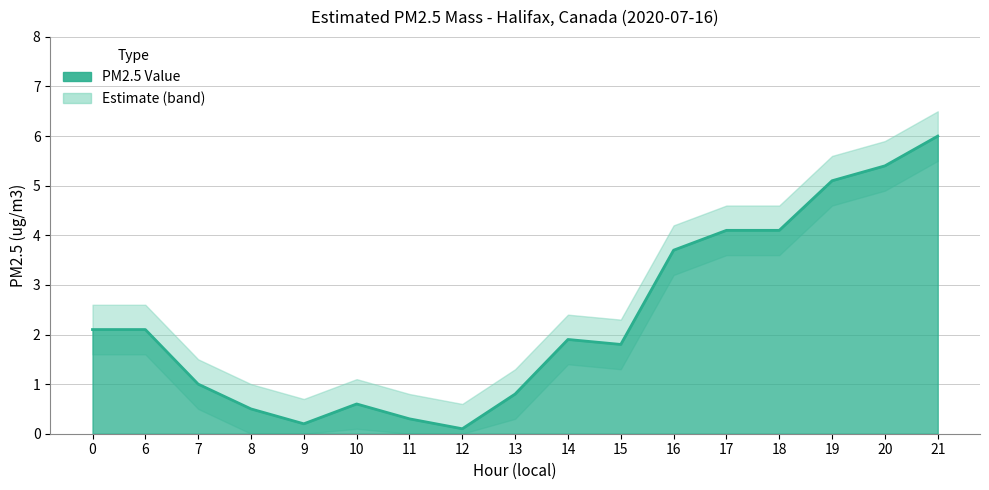

What is the difference between the maximum and minimum values in the PM2.5 Lower series?

5.5